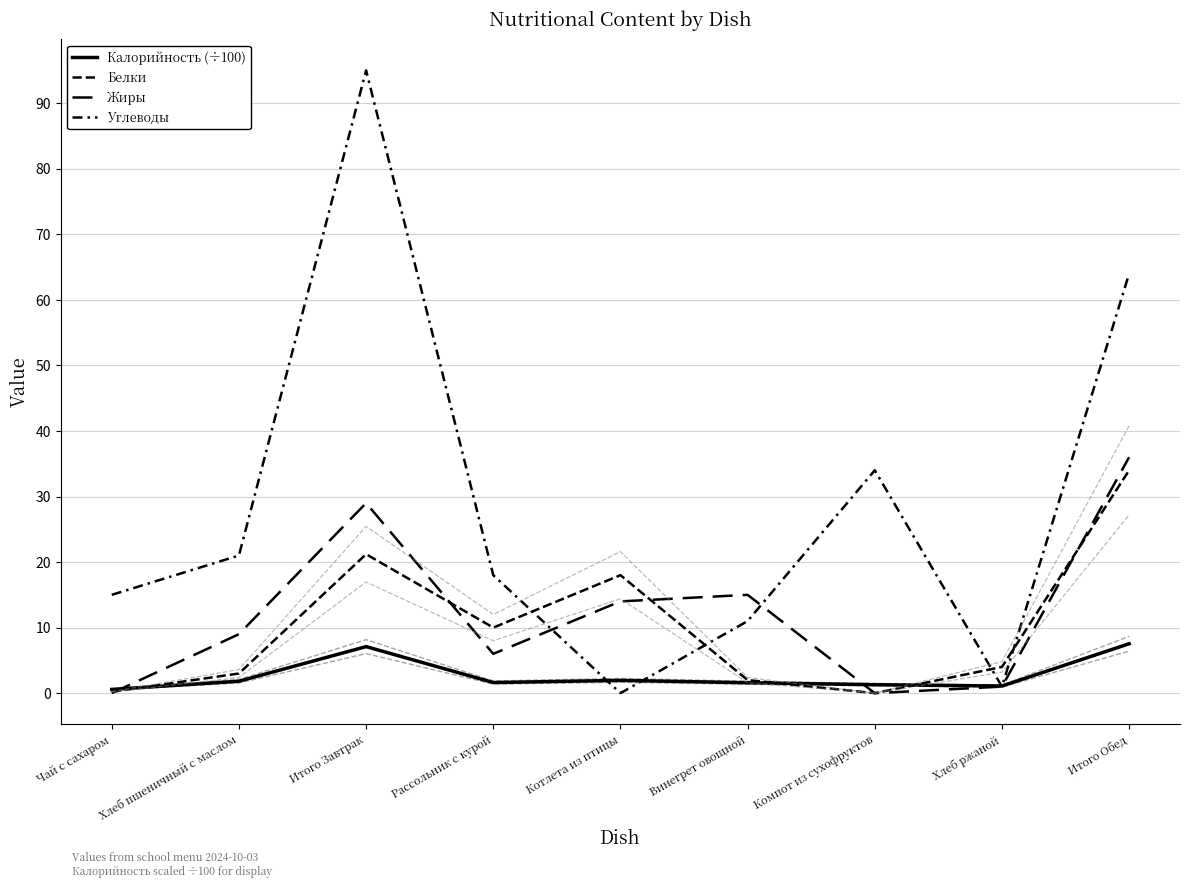

After their last crossing, which series has the higher values: Жиры or Белки?

Жиры